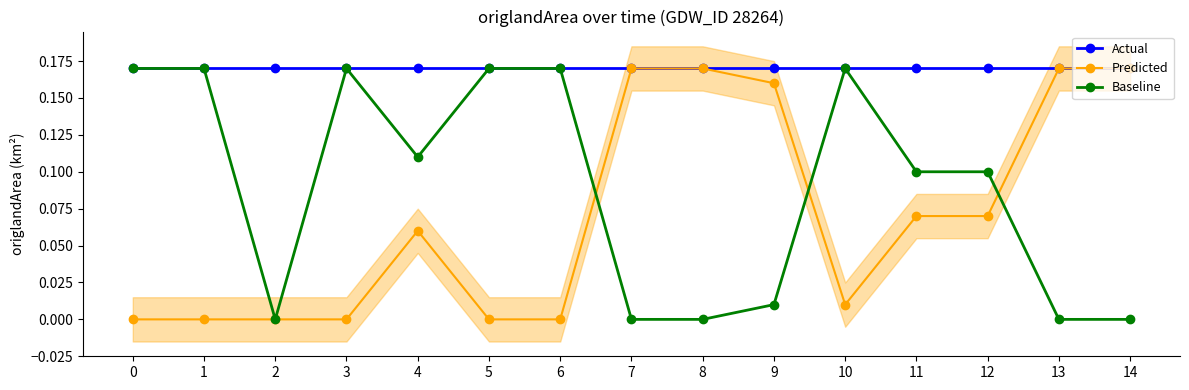

Reading right to left, extract all data points from this chart.

Actual: 14=0.2	13=0.2	12=0.2	11=0.2	10=0.2	9=0.2	8=0.2	7=0.2	6=0.2	5=0.2	4=0.2	3=0.2	2=0.2	1=0.2	0=0.2
Predicted: 14=0.2	13=0.2	12=0.1	11=0.1	10=0.0	9=0.2	8=0.2	7=0.2	6=0.0	5=0.0	4=0.1	3=0.0	2=0.0	1=0.0	0=0.0
Baseline: 14=0.0	13=0.0	12=0.1	11=0.1	10=0.2	9=0.0	8=0.0	7=0.0	6=0.2	5=0.2	4=0.1	3=0.2	2=0.0	1=0.2	0=0.2